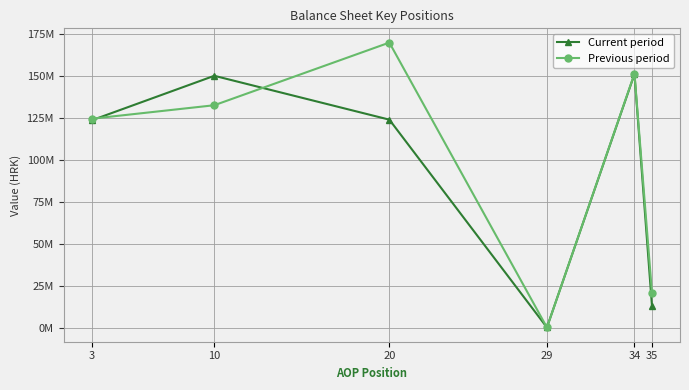

Between 3 and 34, which series saw the biggest shift?

Current period